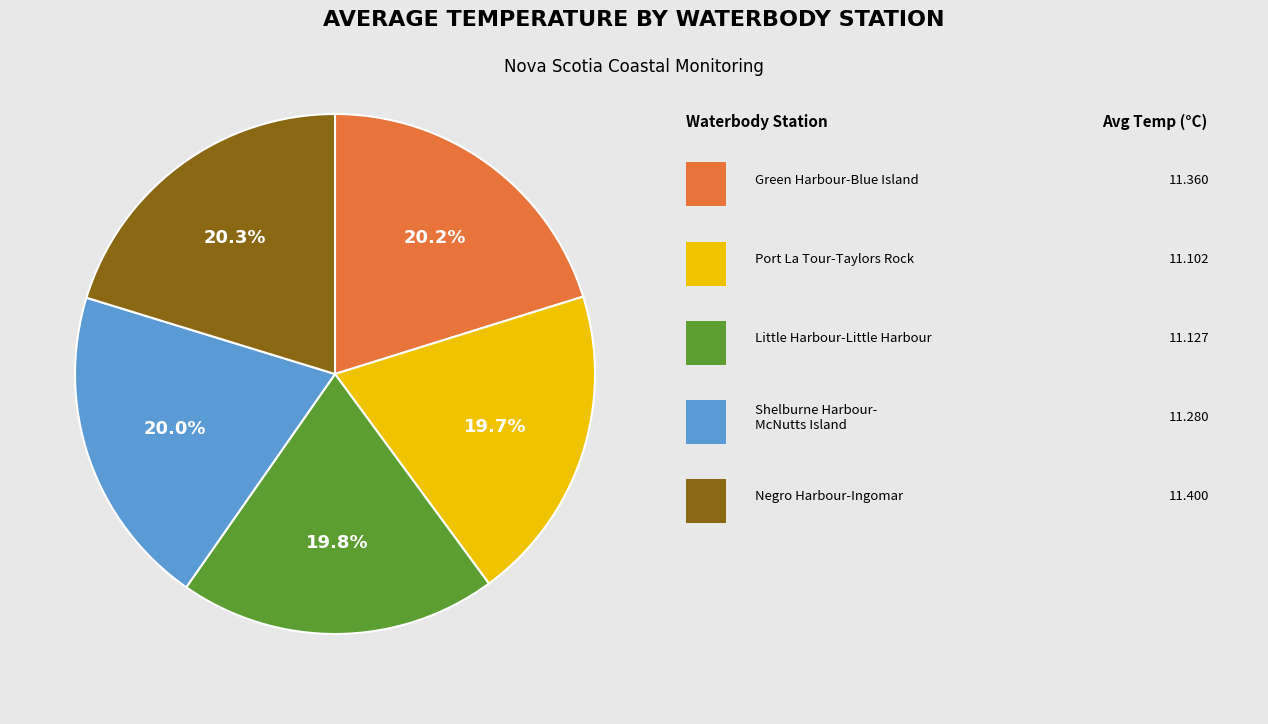

Is there any slice that represents more than half of the pie?

No